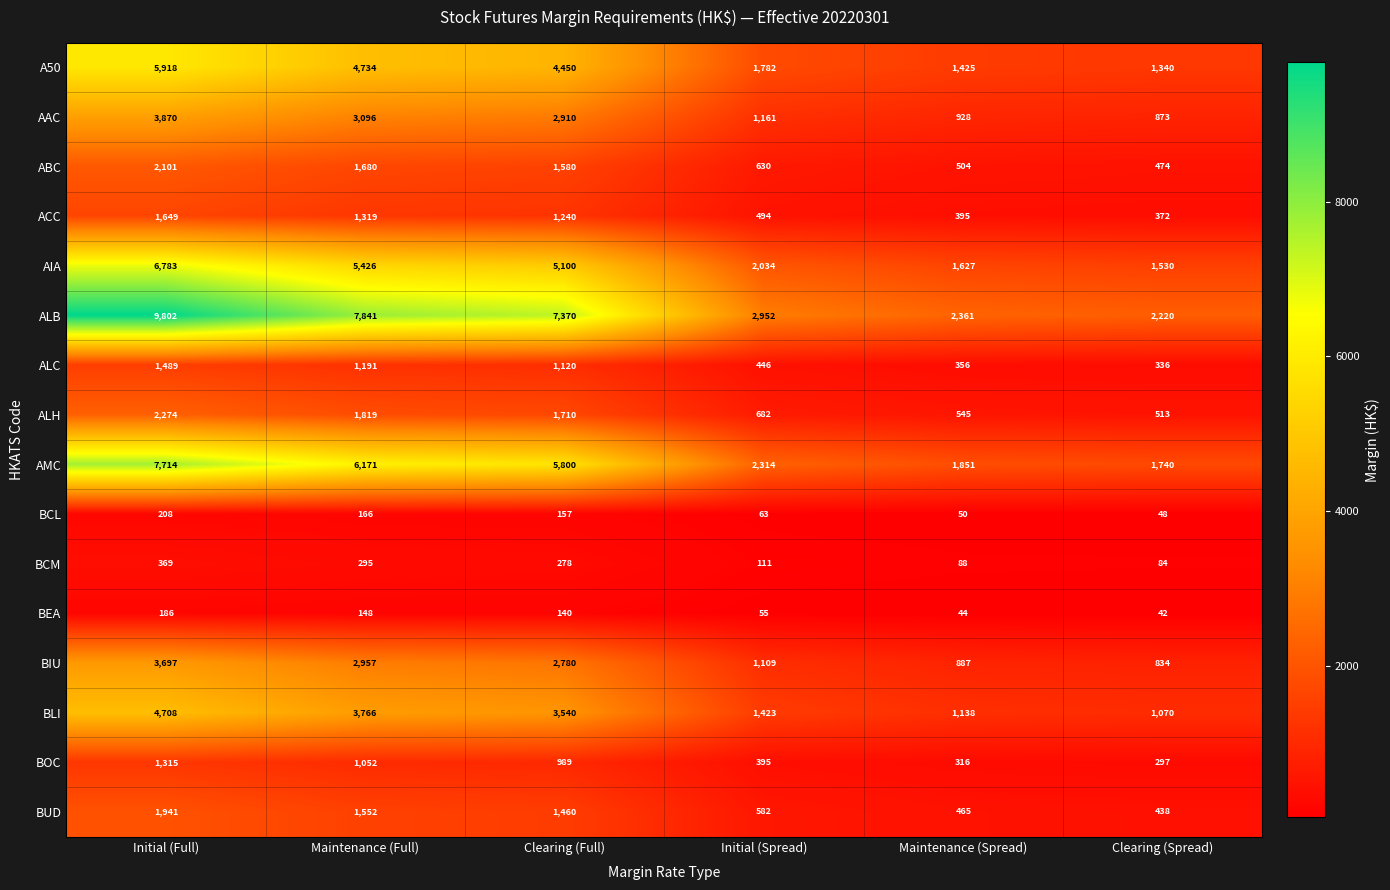

How many distinct data groups are displayed?

16